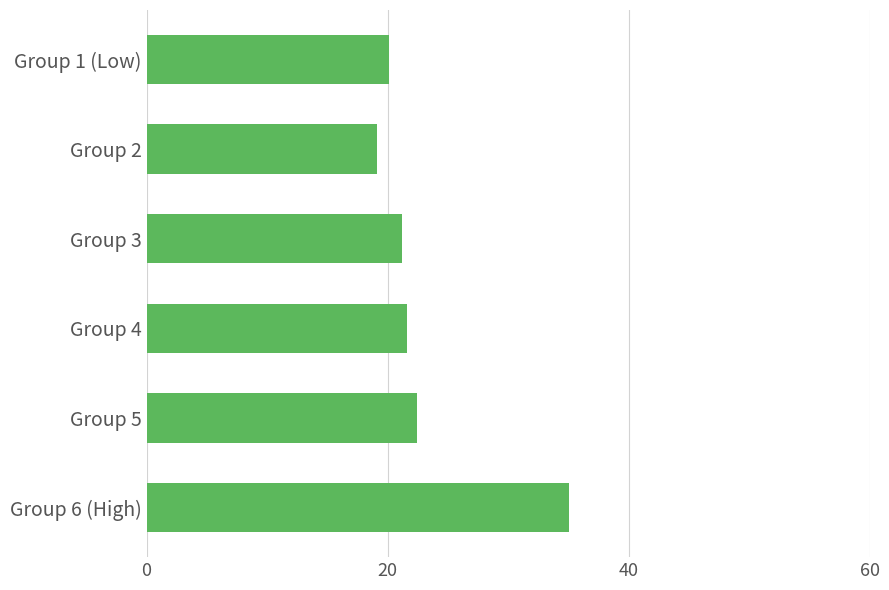

How many distinct data groups are displayed?

1